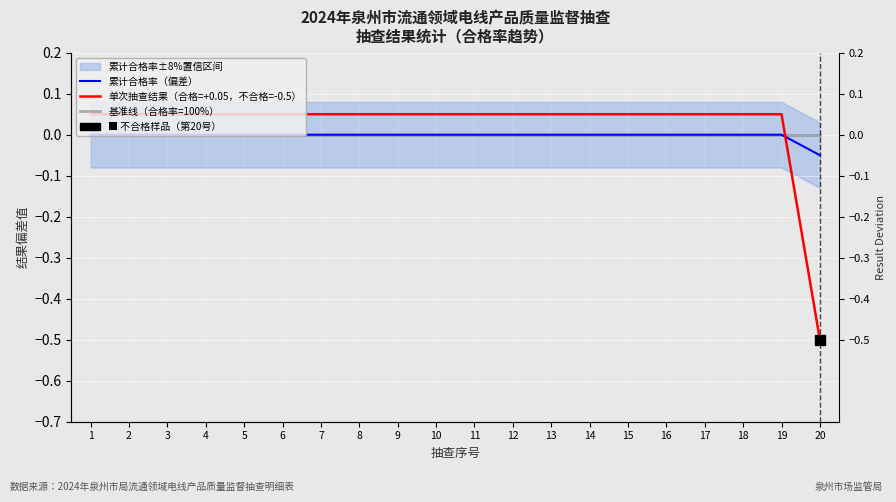

At which category is the sum across all series the highest?

1